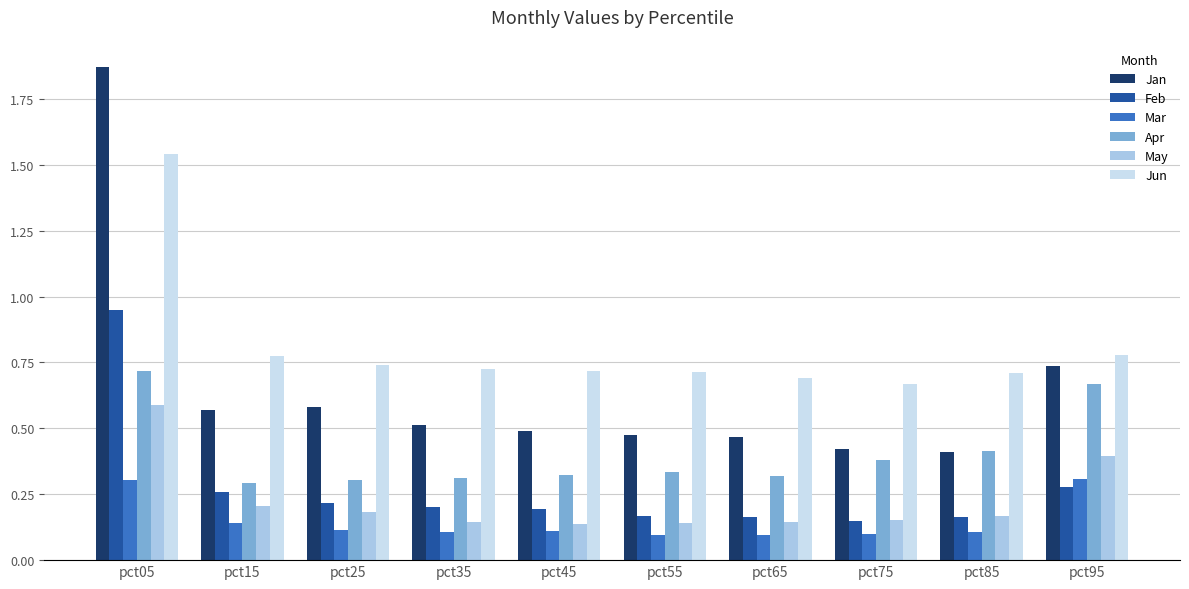

The value of Mar at pct55 is 0.2. True or false?

False